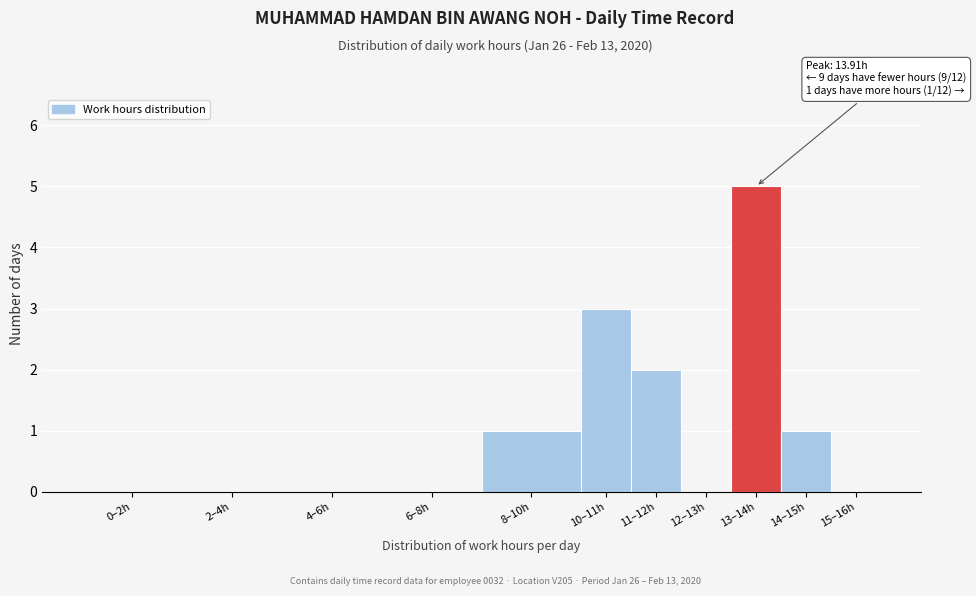

Reading left to right, transcribe all the data shown in this chart.

0–2h=0	2–4h=0	4–6h=0	6–8h=0	8–10h=1	10–11h=3	11–12h=2	12–13h=0	13–14h=5	14–15h=1	15–16h=0